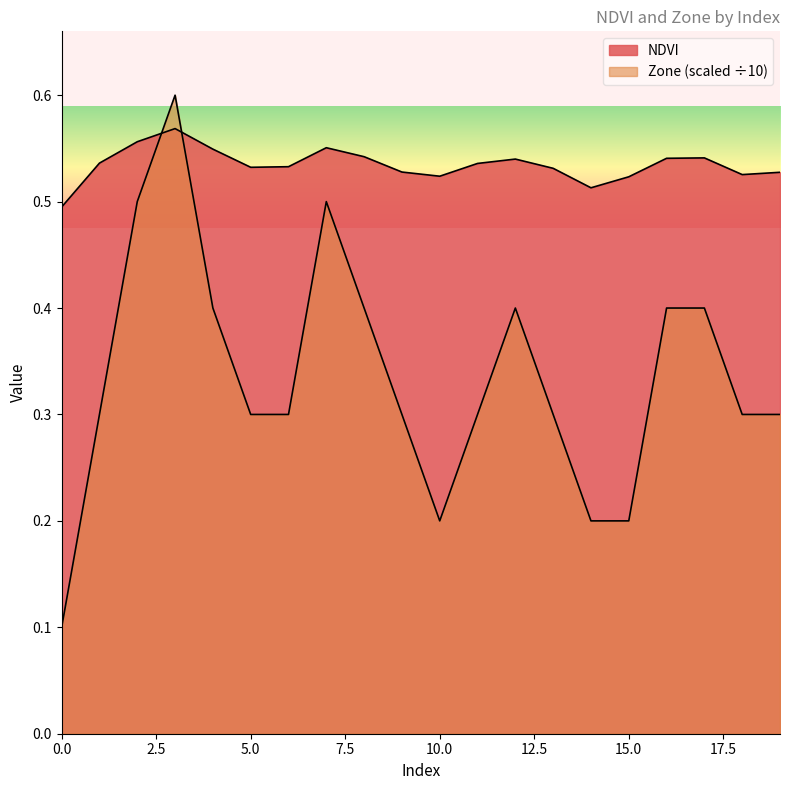

How many data points does each series have?

20